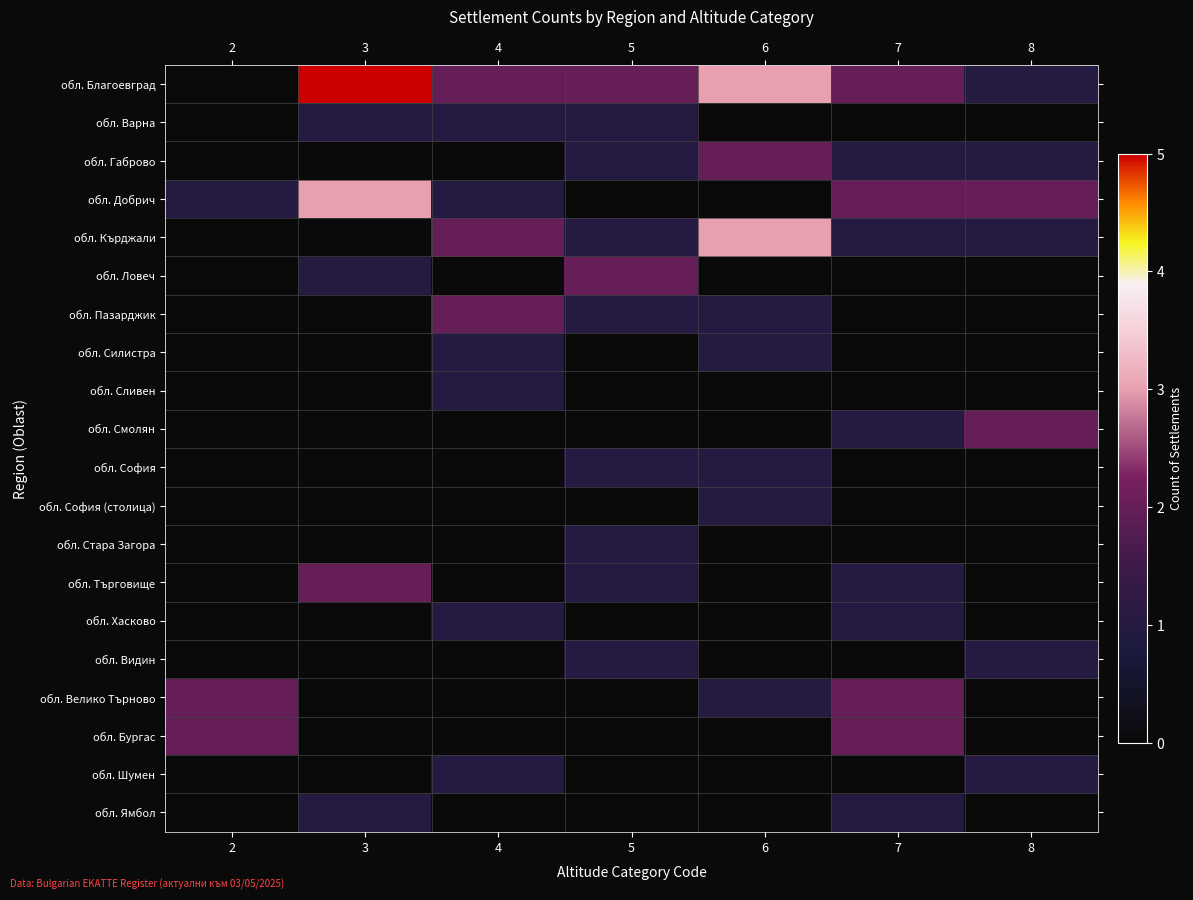

What is the greatest value displayed?

5